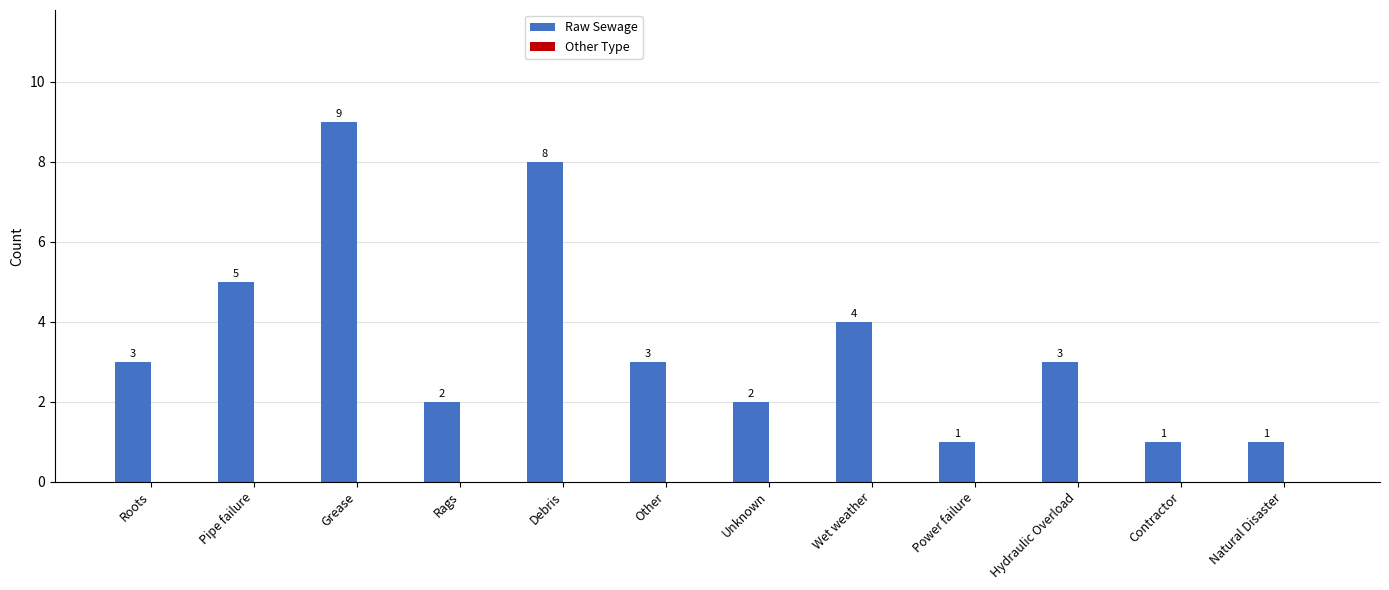

What is the sum of all values?

42